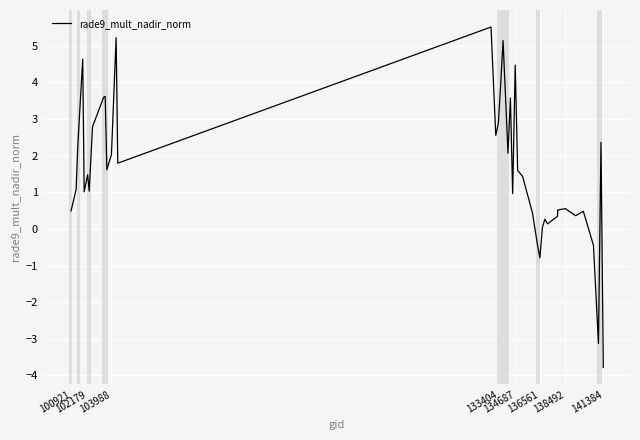

Does the chart display data point markers on the line(s)?

No